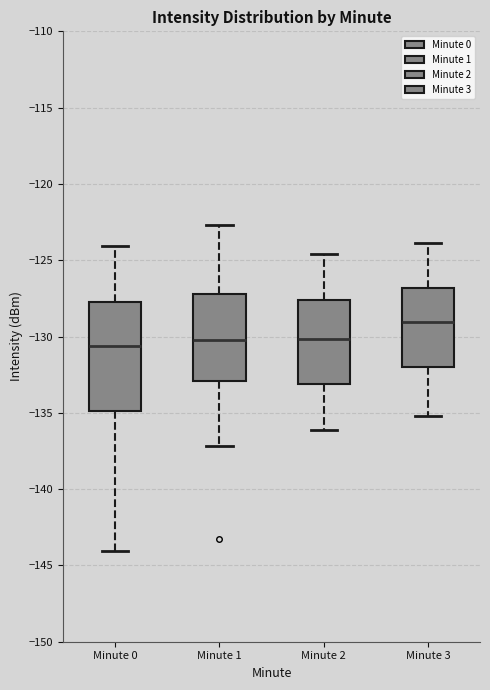

Which box is the tallest, from its lower edge to its upper edge?

Minute 0